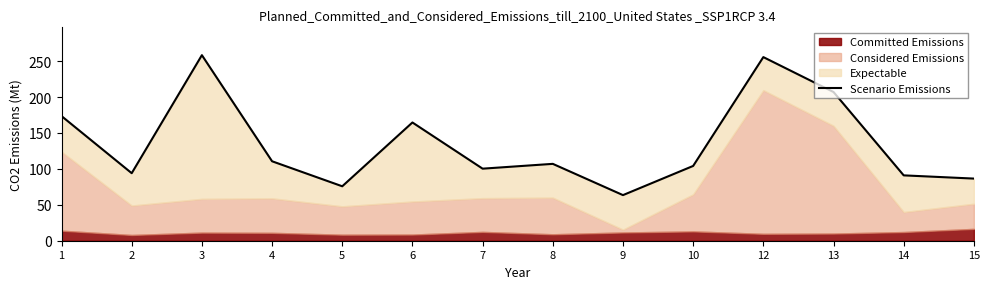

At which label is the value closest to 160?

6